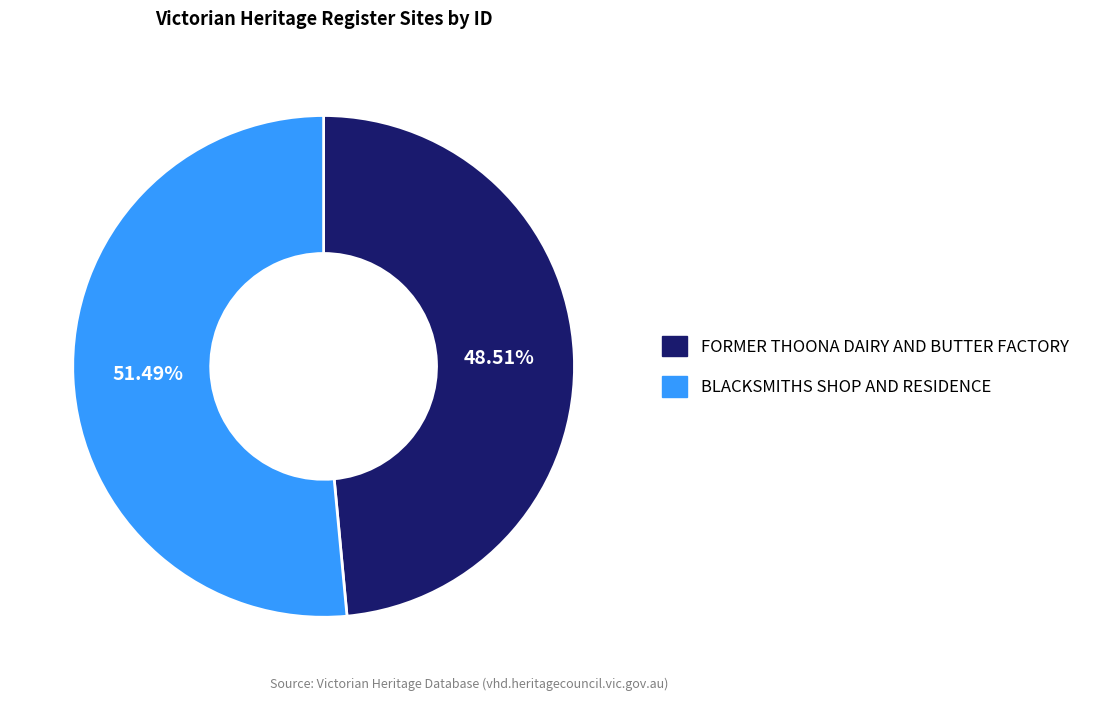

What is the ratio of the value at BLACKSMITHS SHOP AND RESIDENCE to the value at FORMER THOONA DAIRY AND BUTTER FACTORY?

1.1